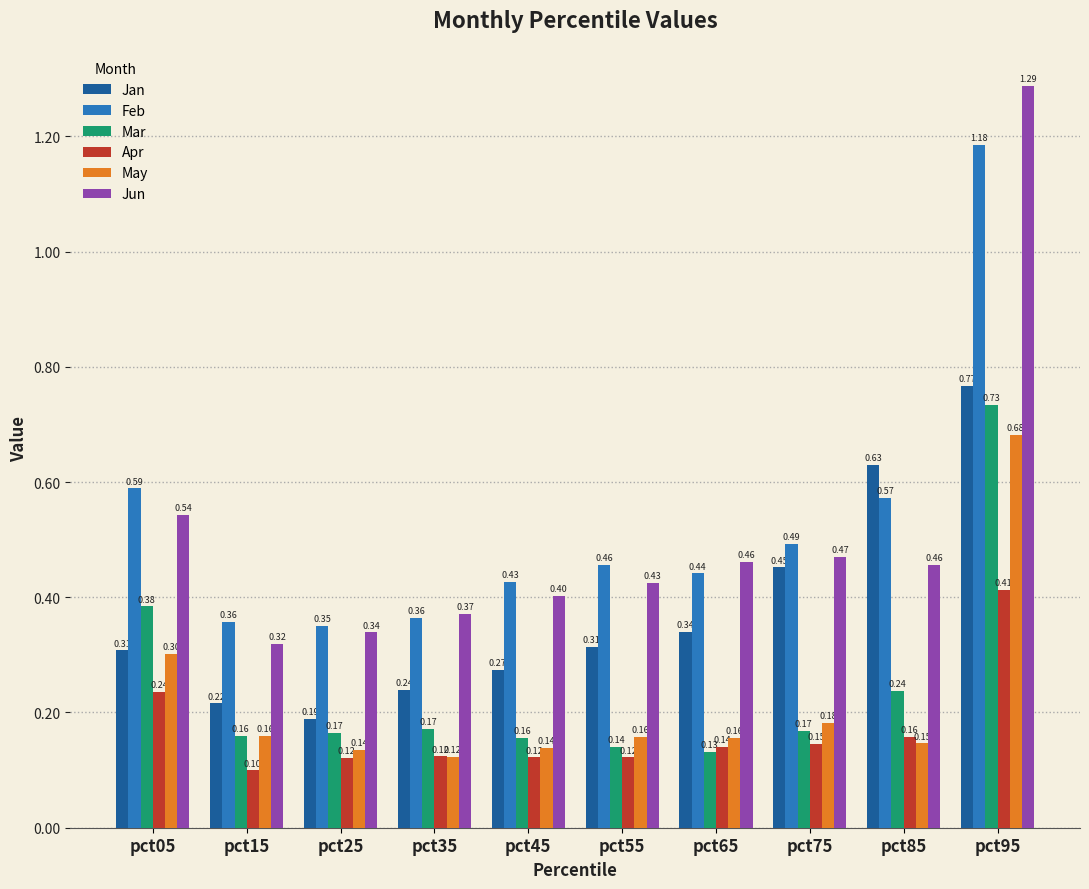

Which label corresponds to the largest value in the chart?

pct95